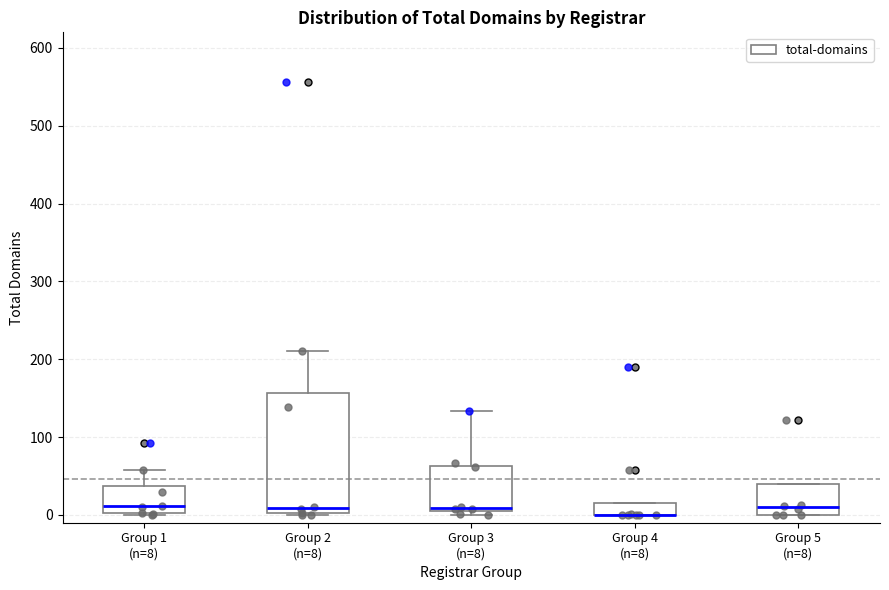

Comparing the boxes themselves (not the whiskers), which one is the tallest?

Group 2 (n=8)